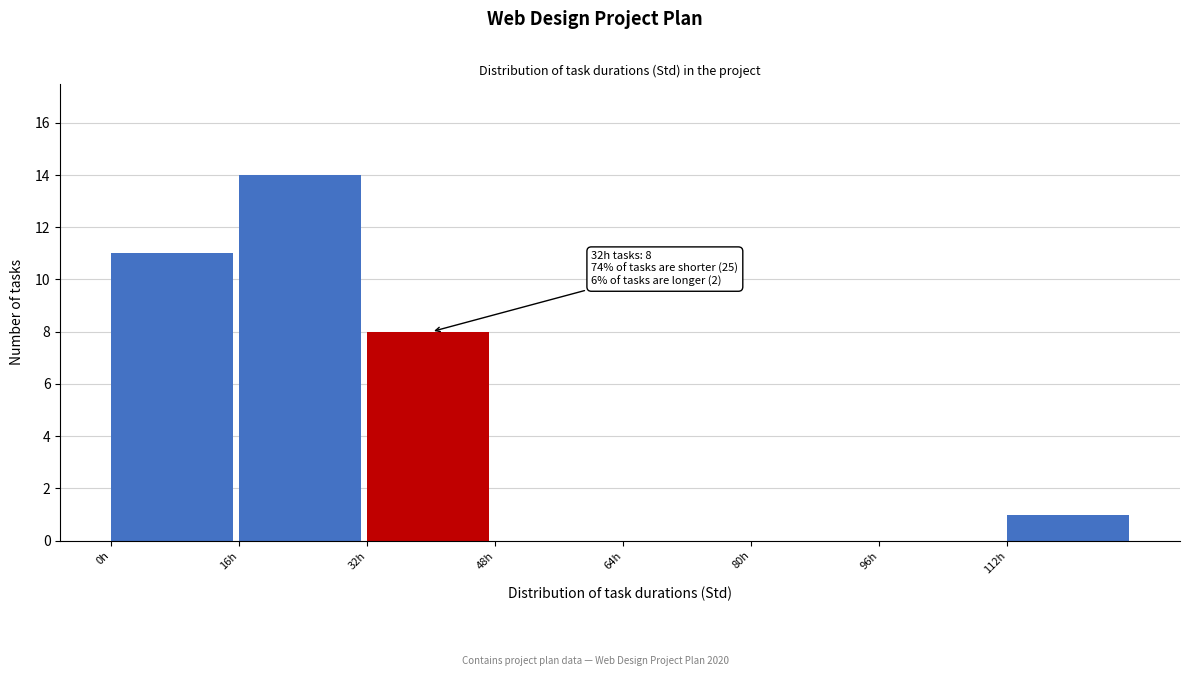

Over which range of the x-axis is the bar tallest?

16 to 32